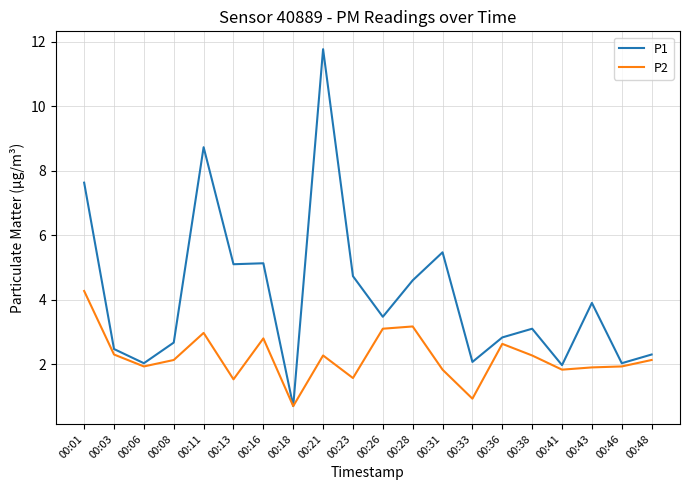

Which series has the largest range (max minus min)?

P1